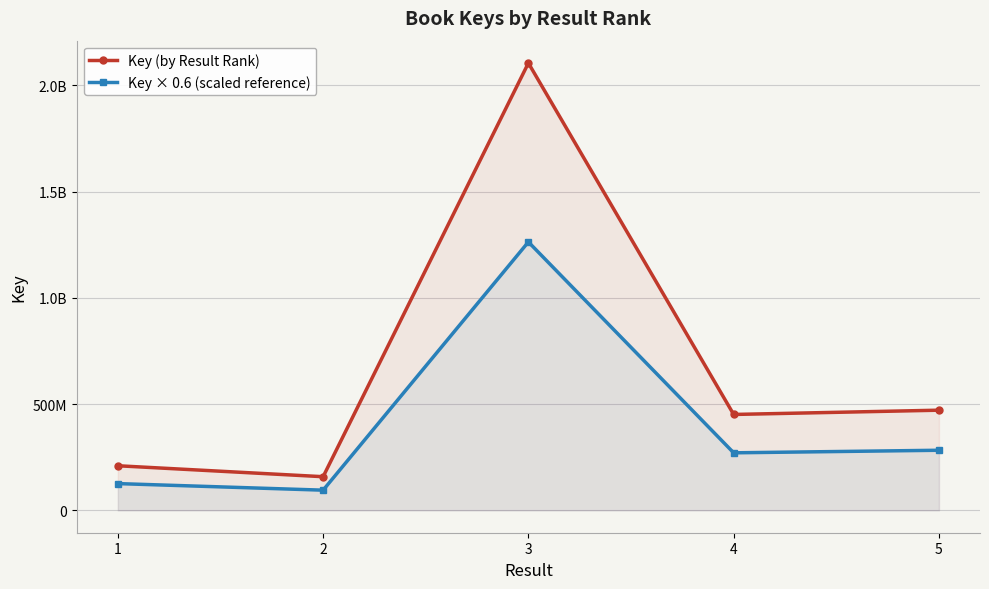

Read the Key × 0.6 (scaled reference) value at 3.

1263453016.8